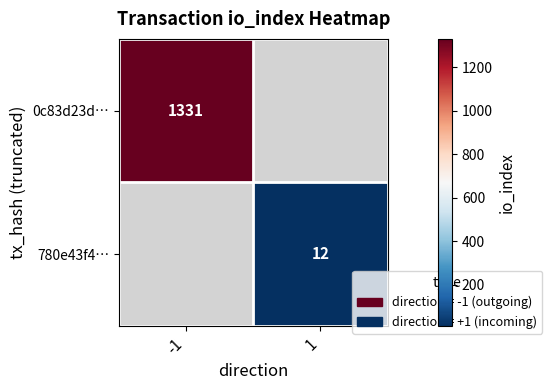

Is it true that 780e43f4… equals 3 at 1?

False